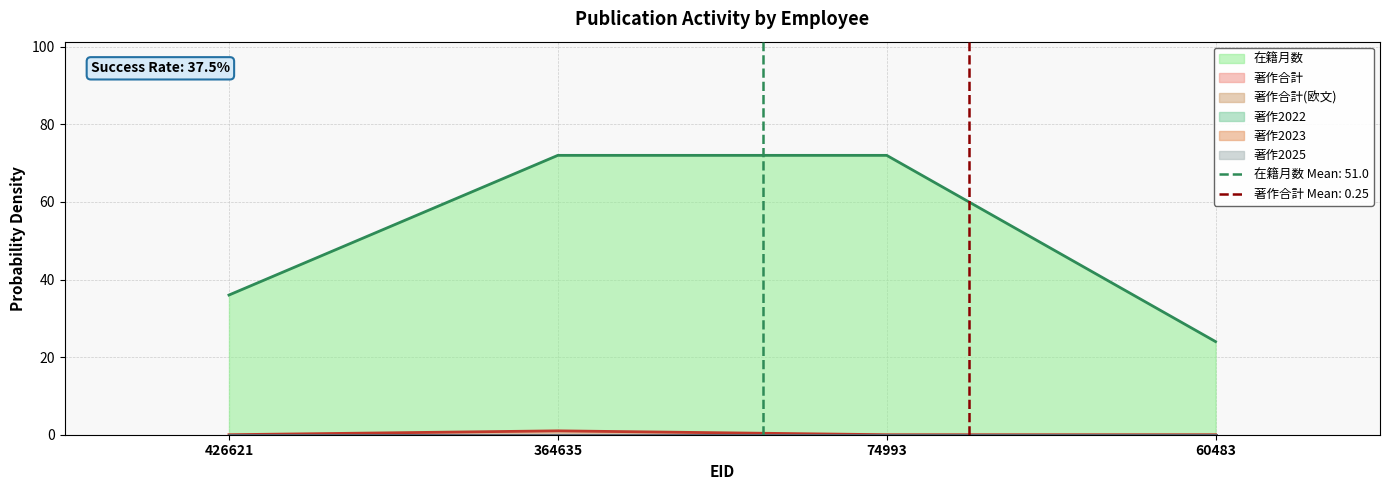

True or false: 著作2022 and 著作2025 intersect in this chart.

False